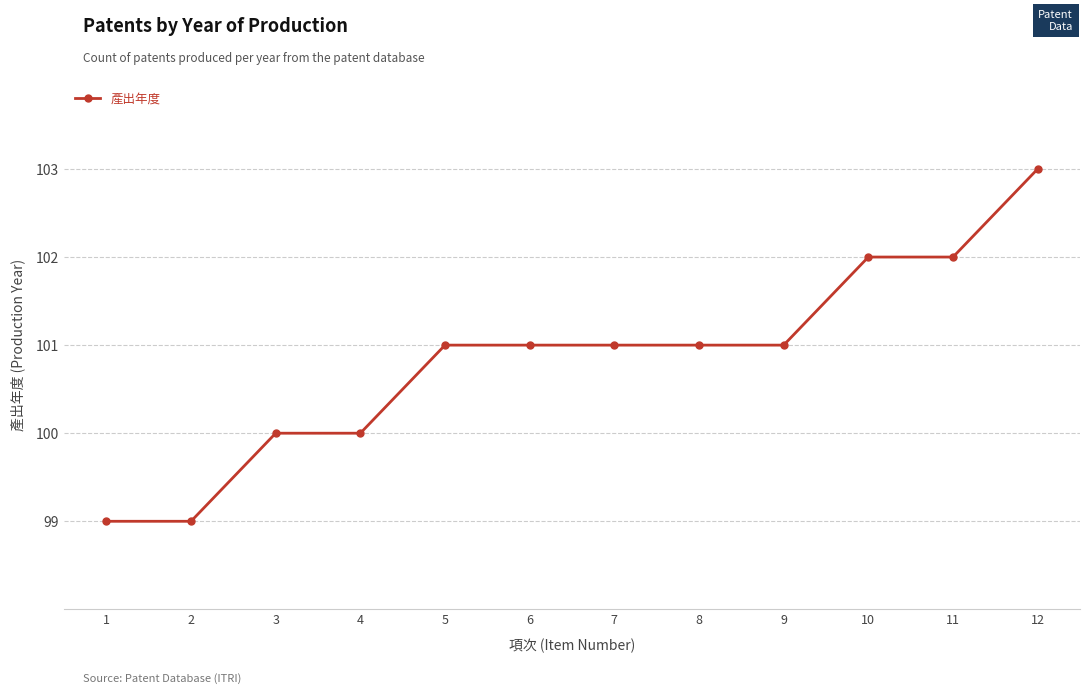

What is the difference between the values at 8 and 11?

1